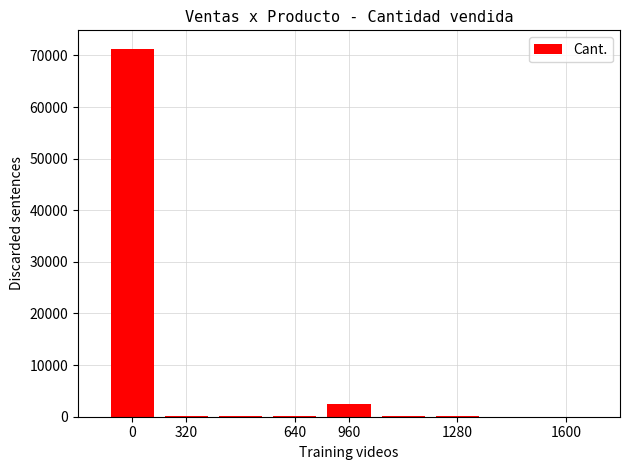

What is the greatest value displayed?

71300